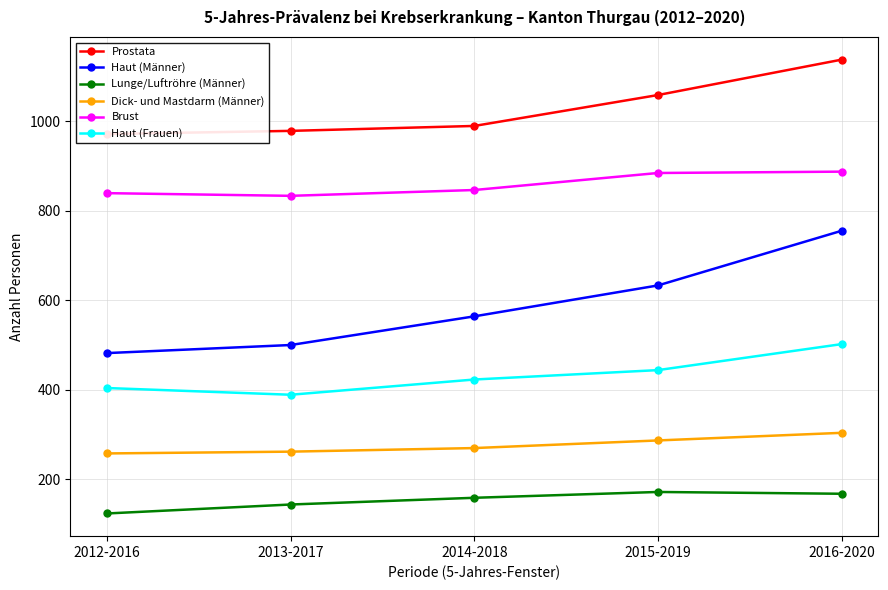

Is the value of Prostata at 2013-2017 greater than the value of Lunge/Luftröhre (Männer) at 2014-2018?

Yes